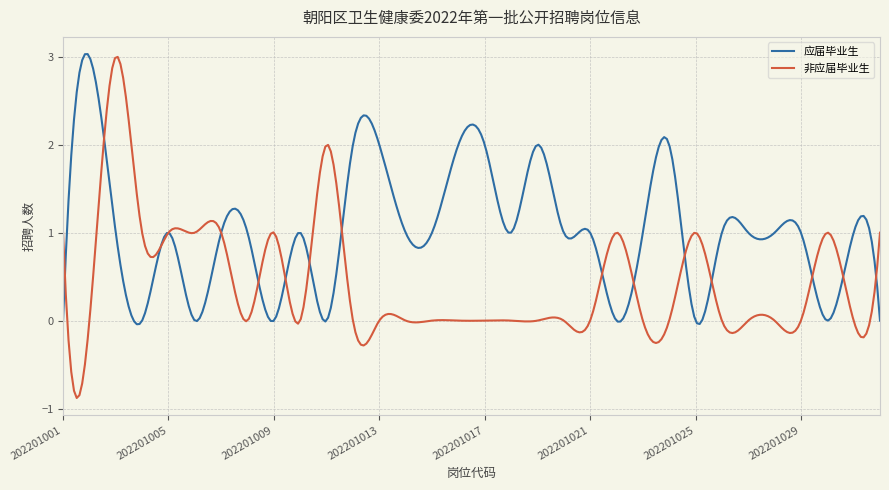

Which series has the widest spread of values?

非应届毕业生